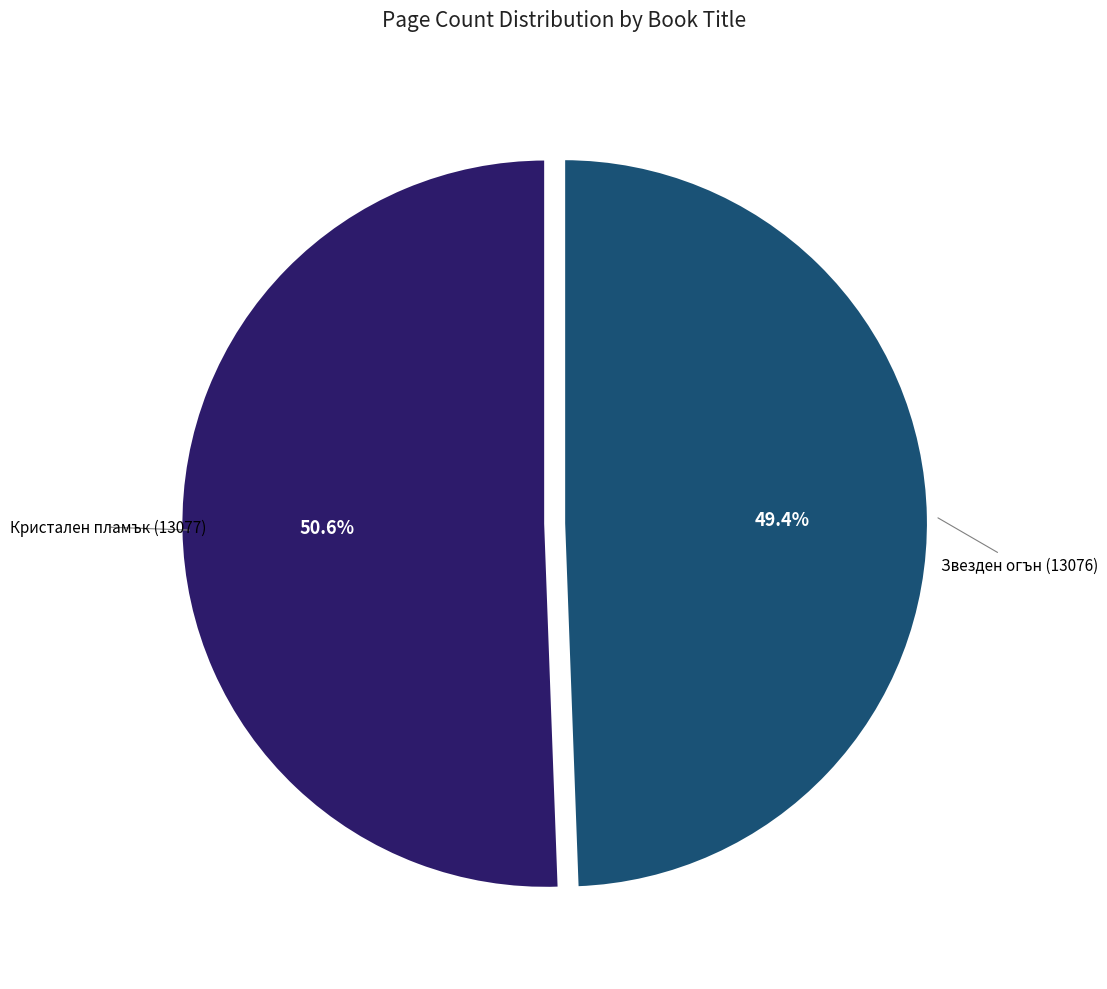

Count the number of slices in the pie.

2